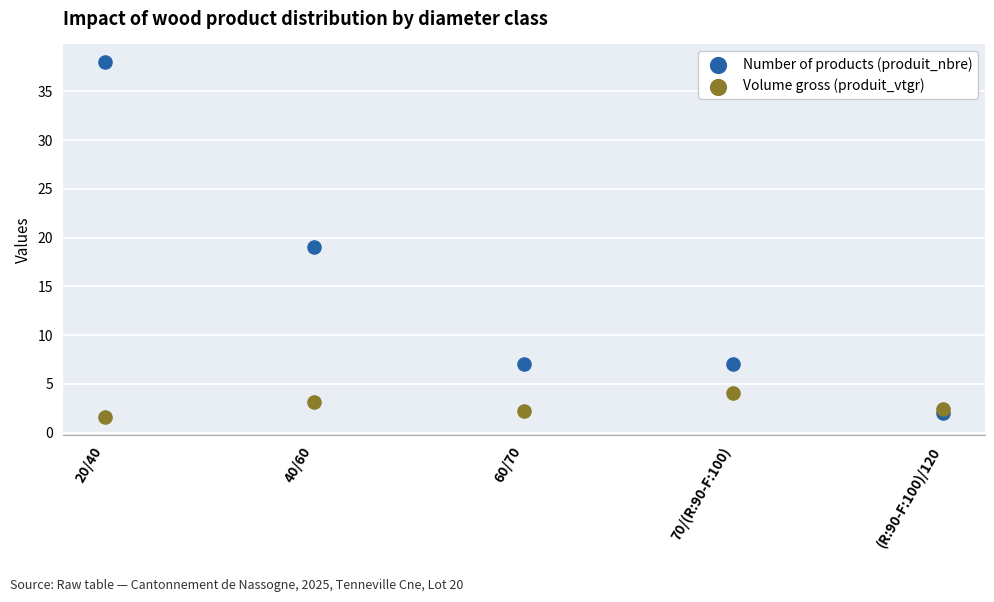

Which series has the widest spread of Y values?

Number of products (produit_nbre)